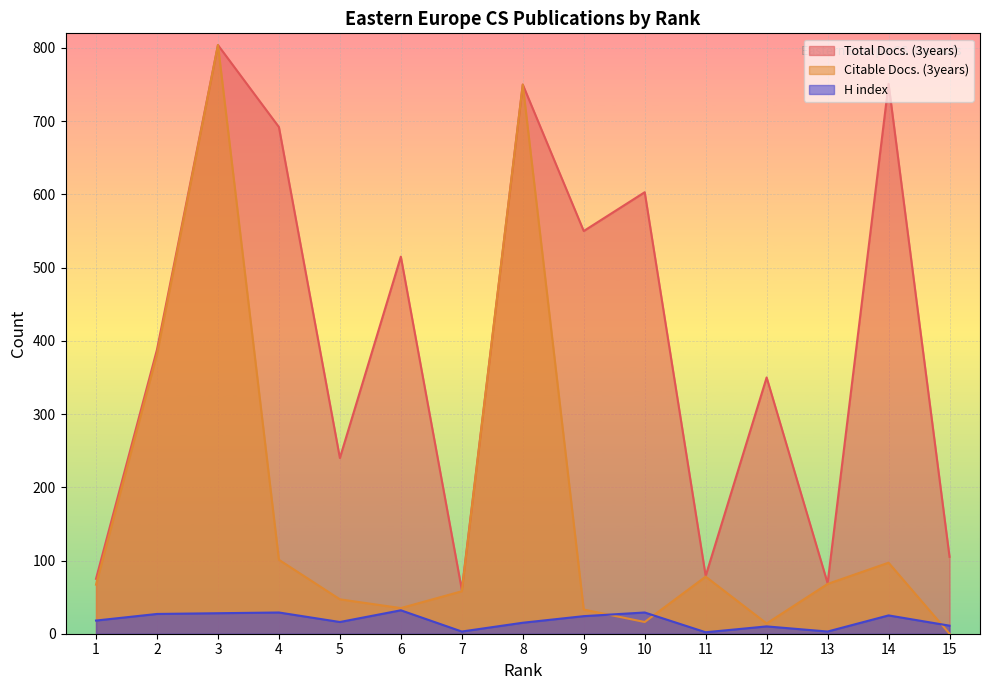

Which category has the lowest value in the H index series?

11